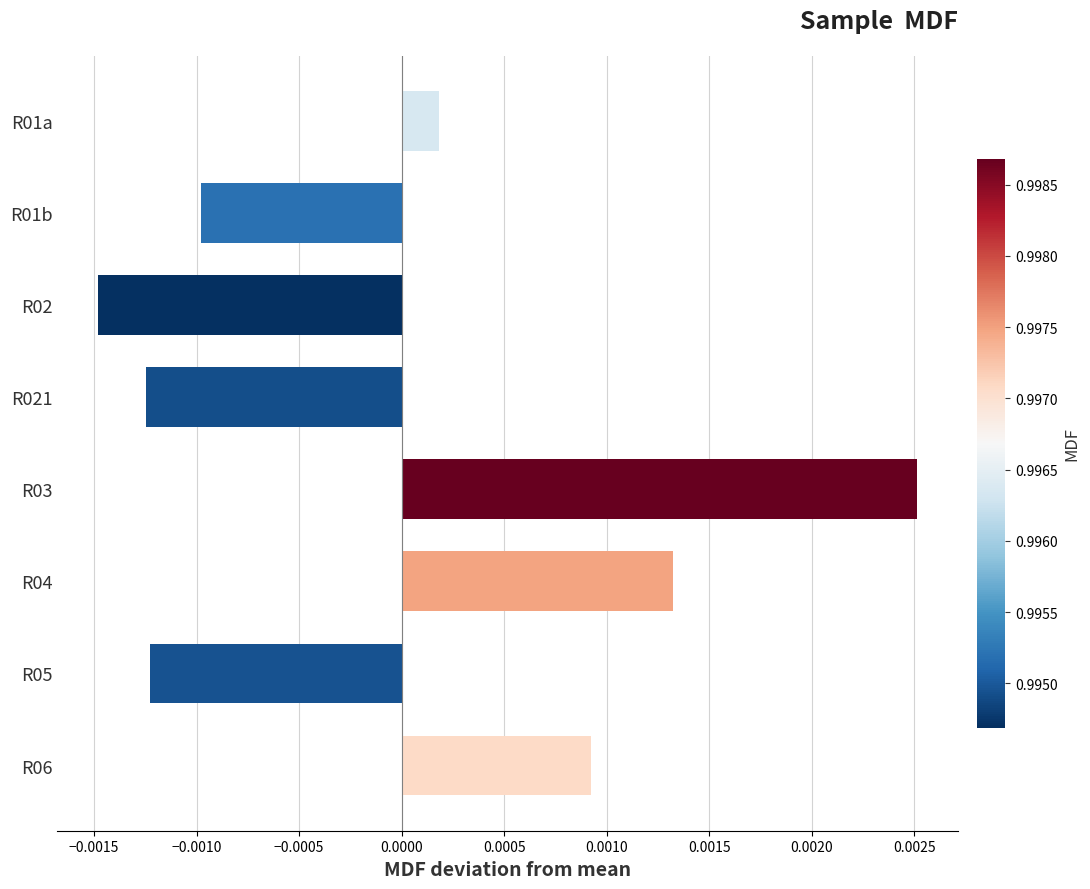

How many series are shown in this chart?

1